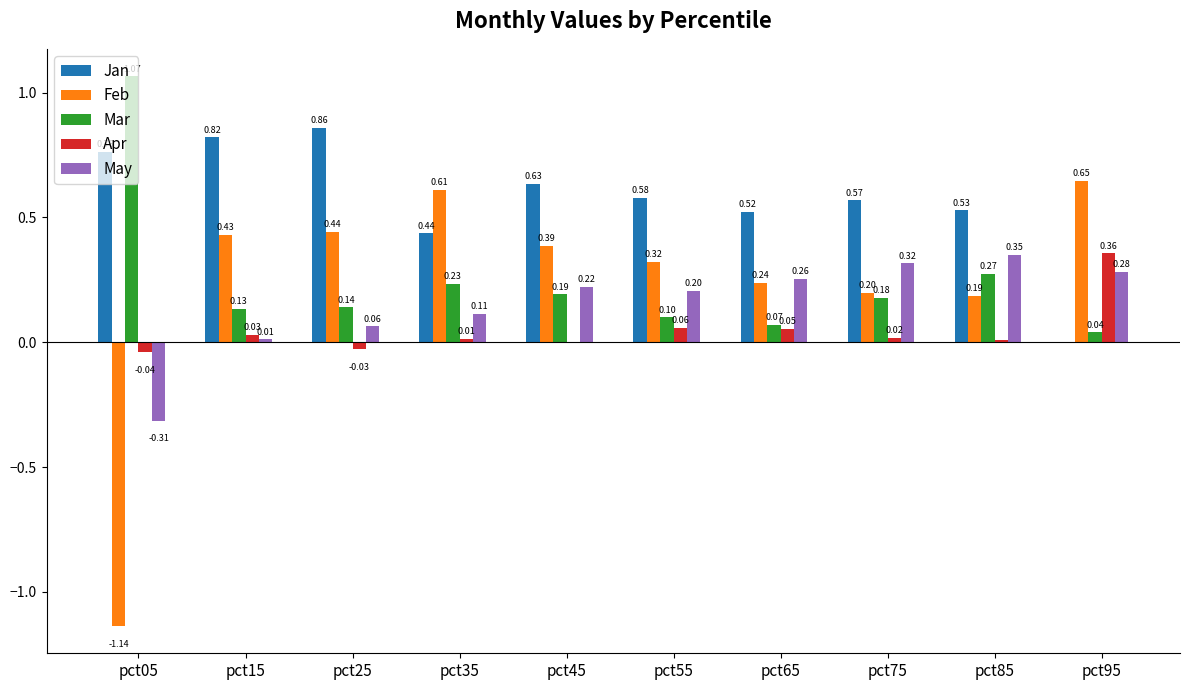

The value of Mar at pct45 is 0.3. True or false?

False